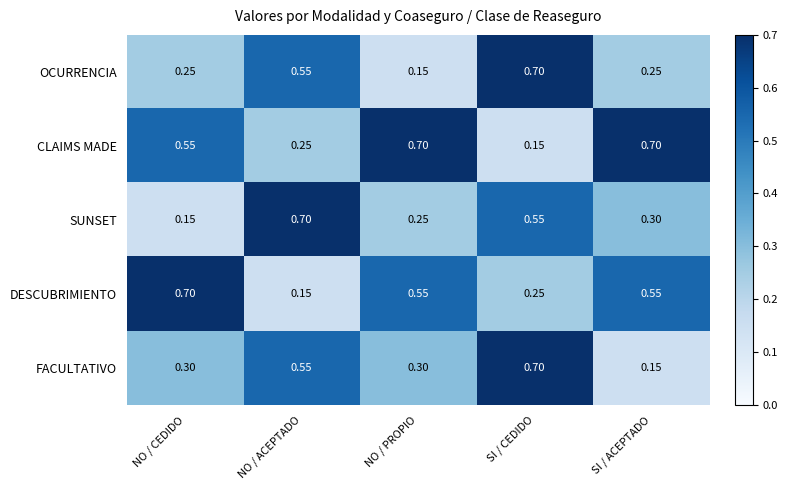

Where is FACULTATIVO nearest to the value 0?

SI / ACEPTADO